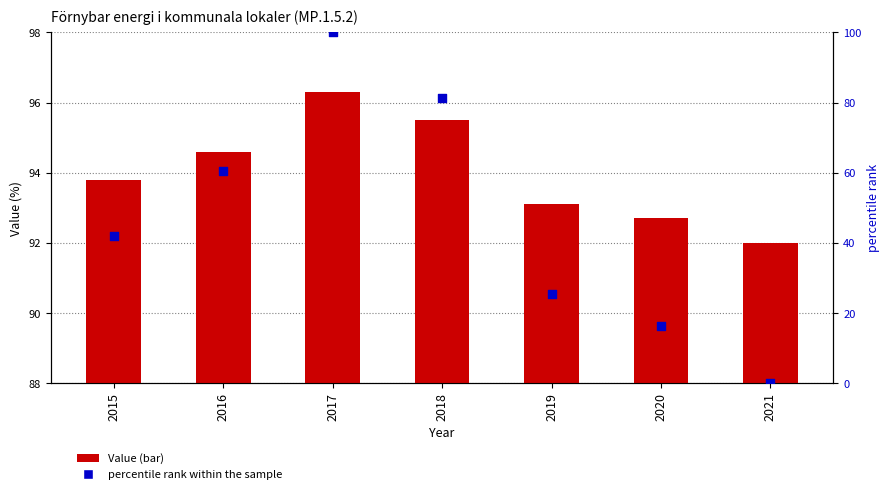

Is the value of Value at 2020 greater than the value of percentile rank within the sample at 2017?

No